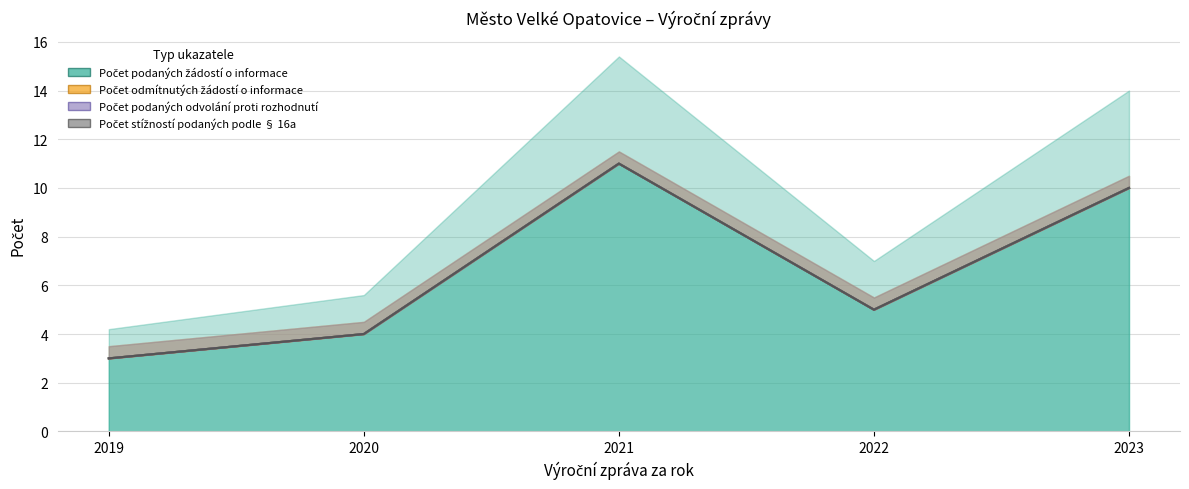

True or false: Počet podaných odvolání proti rozhodnutí and Počet stížností podaných podle § 16a intersect in this chart.

False